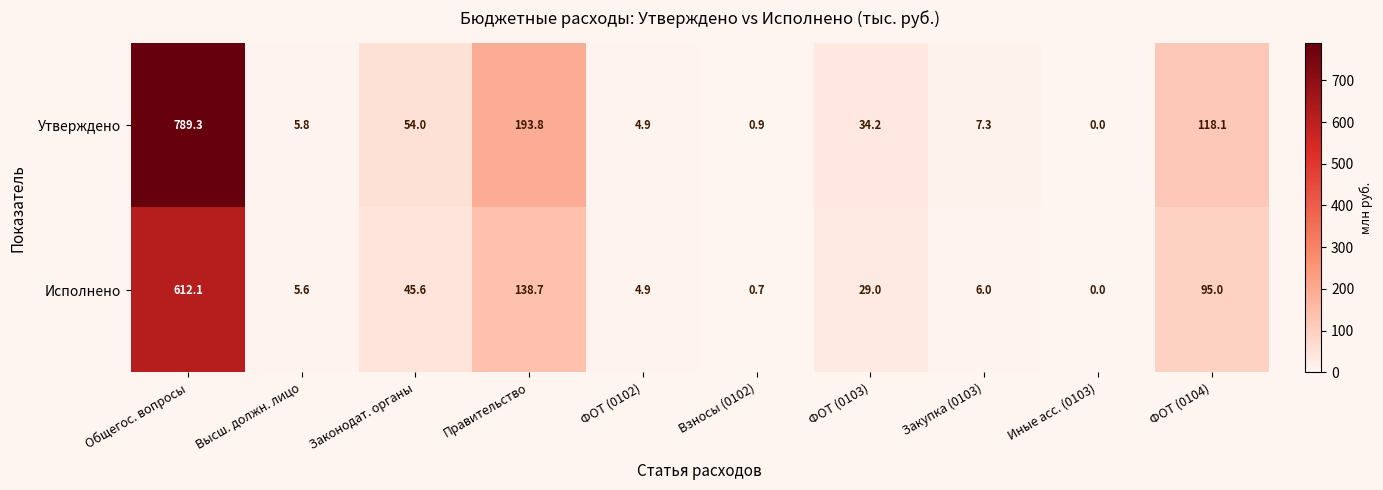

Rank the categories by Утверждено value from highest to lowest.

Общегос. вопросы, Правительство, ФОТ (0104), Законодат. органы, ФОТ (0103), Закупка (0103), Высш. должн. лицо, ФОТ (0102), Взносы (0102), Иные асс. (0103)